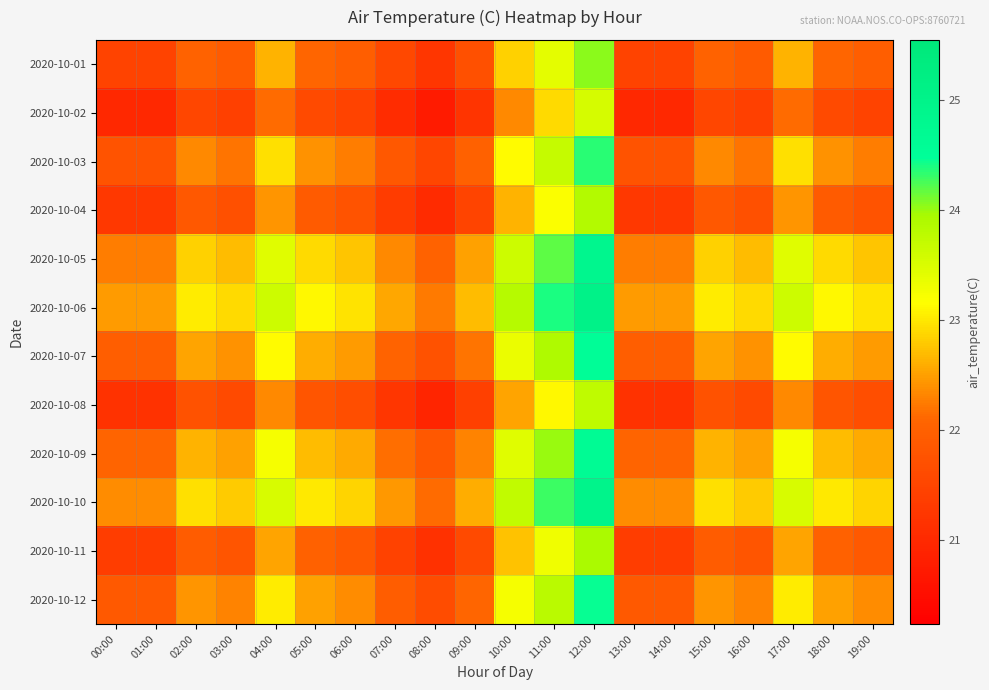

At how many categories does at least one series exceed 24?

2